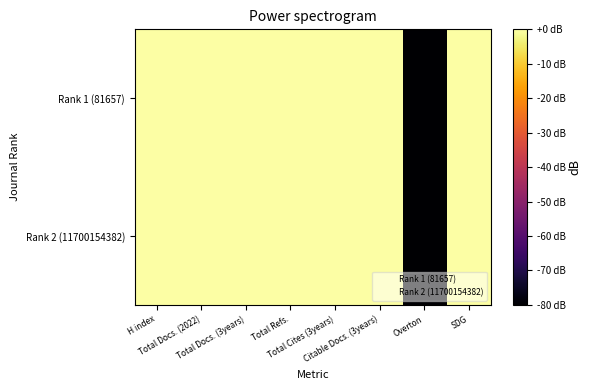

What is the spread (max minus min) of values at Citable Docs. (3years)?

2.4